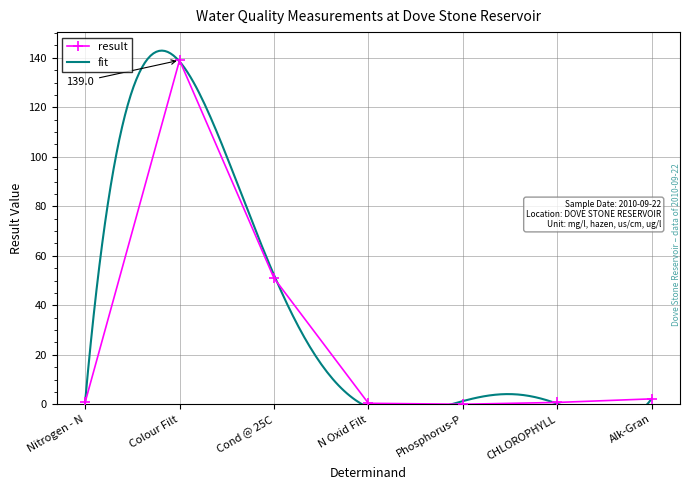

Reading left to right, list all the values displayed in this chart.

Nitrogen - N=0.8	Colour Filt=139.0	Cond @ 25C=51.0	N Oxid Filt=0.4	Phosphorus-P=0.0	CHLOROPHYLL=0.8	Alk-Gran=2.2